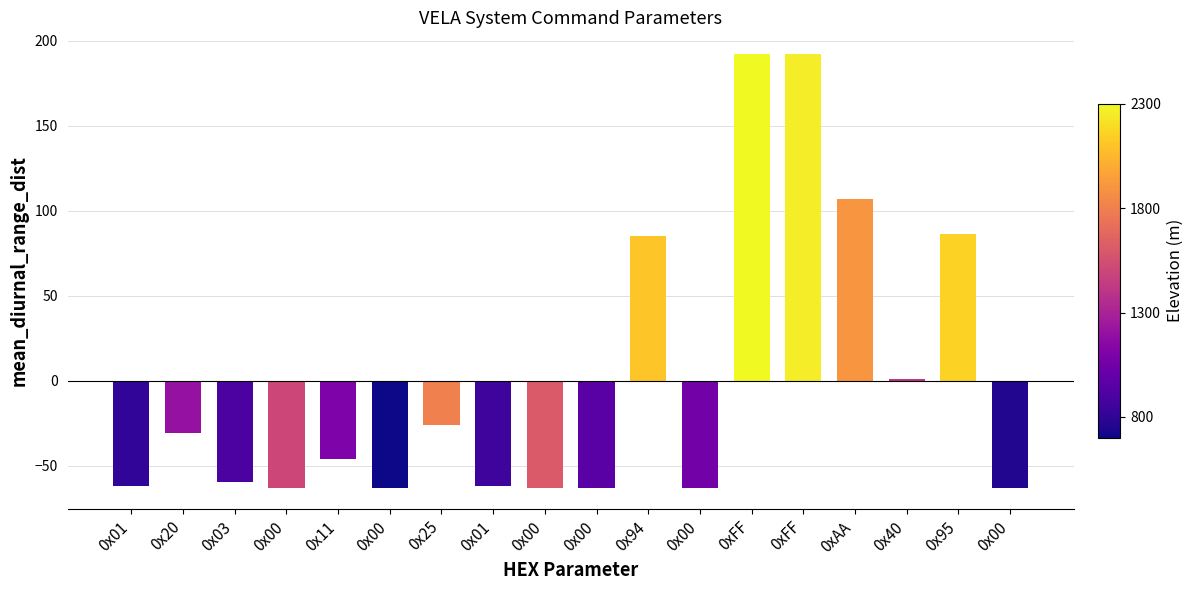

What is the value of the 5th bar from the left?

-45.9